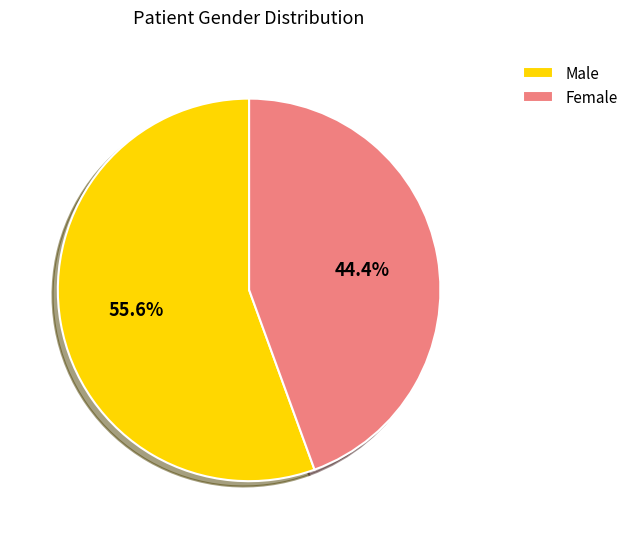

Which category accounts for the majority?

Male